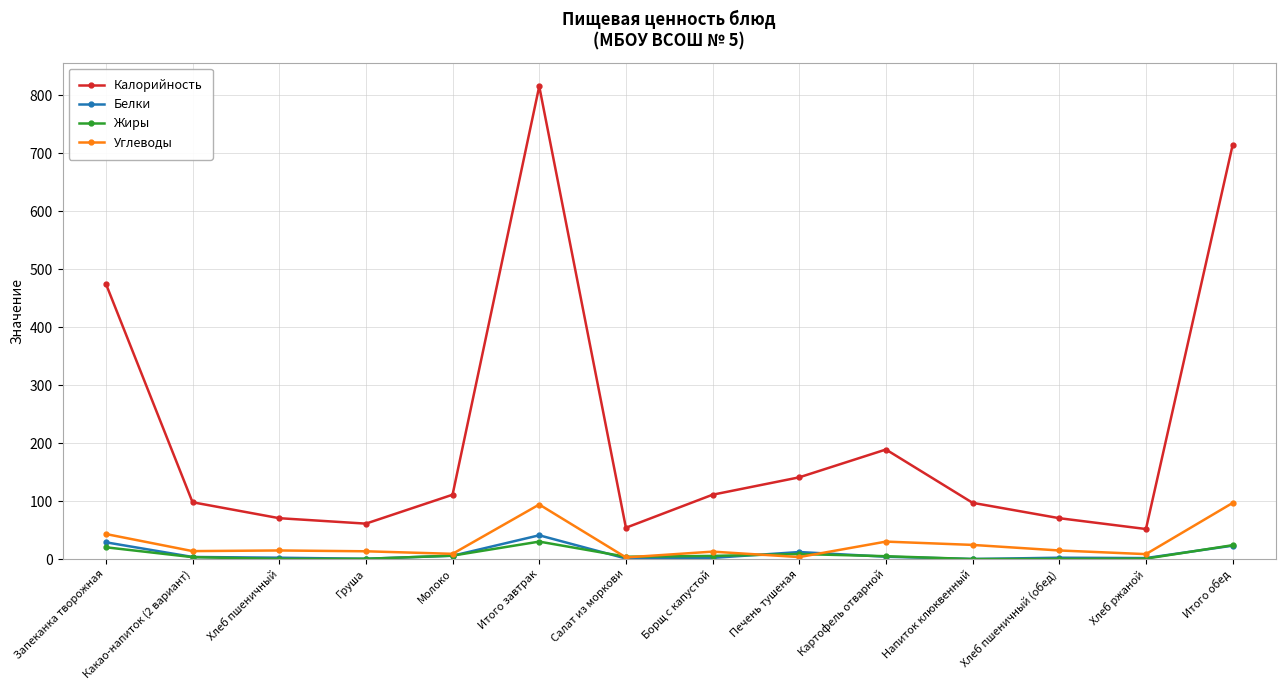

Which label corresponds to the largest value in the chart?

Итого завтрак